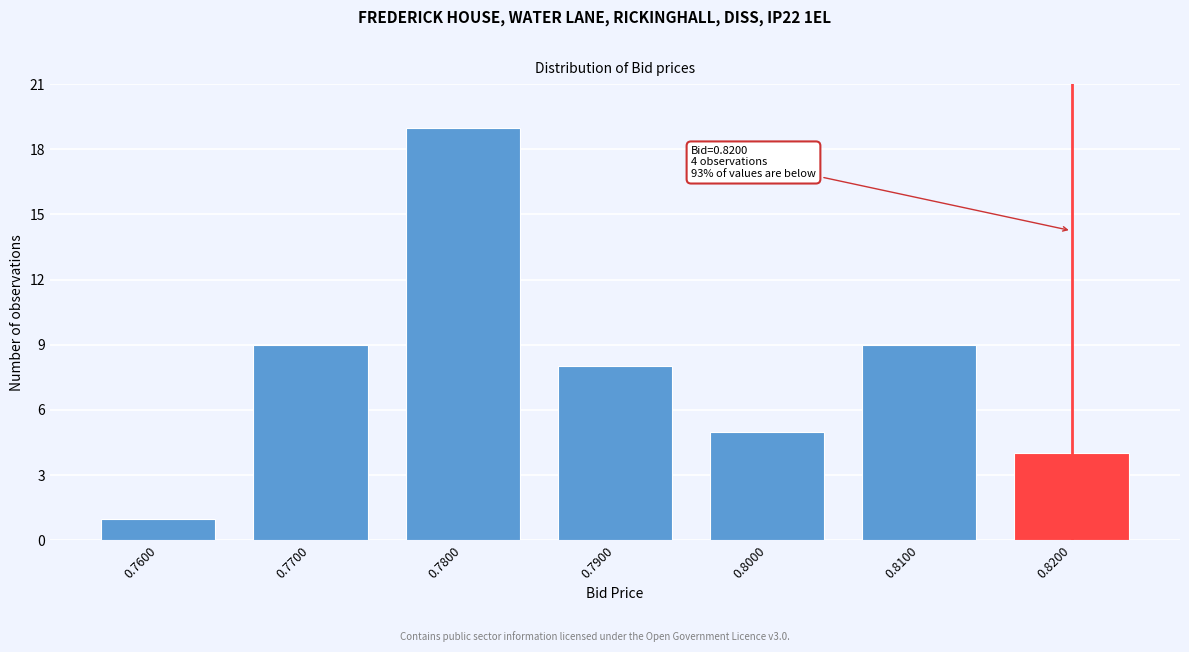

Reading left to right, transcribe all the data shown in this chart.

1	9	19	8	5	9	4